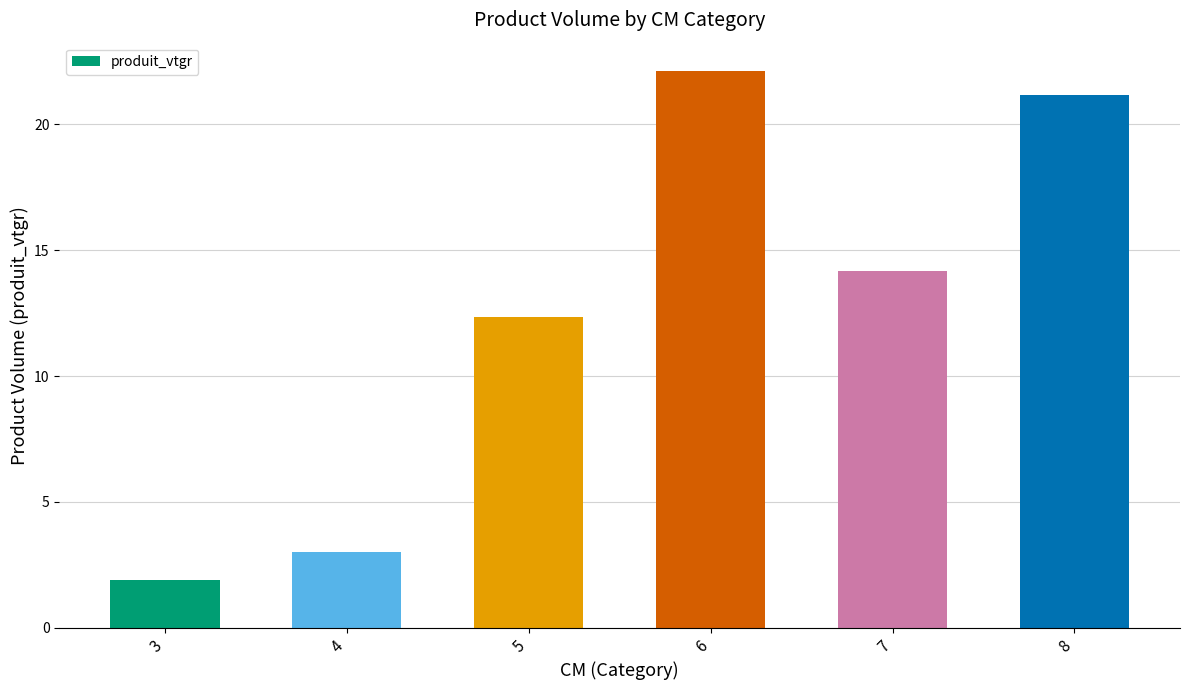

The value at 4 is 3.0. True or false?

True